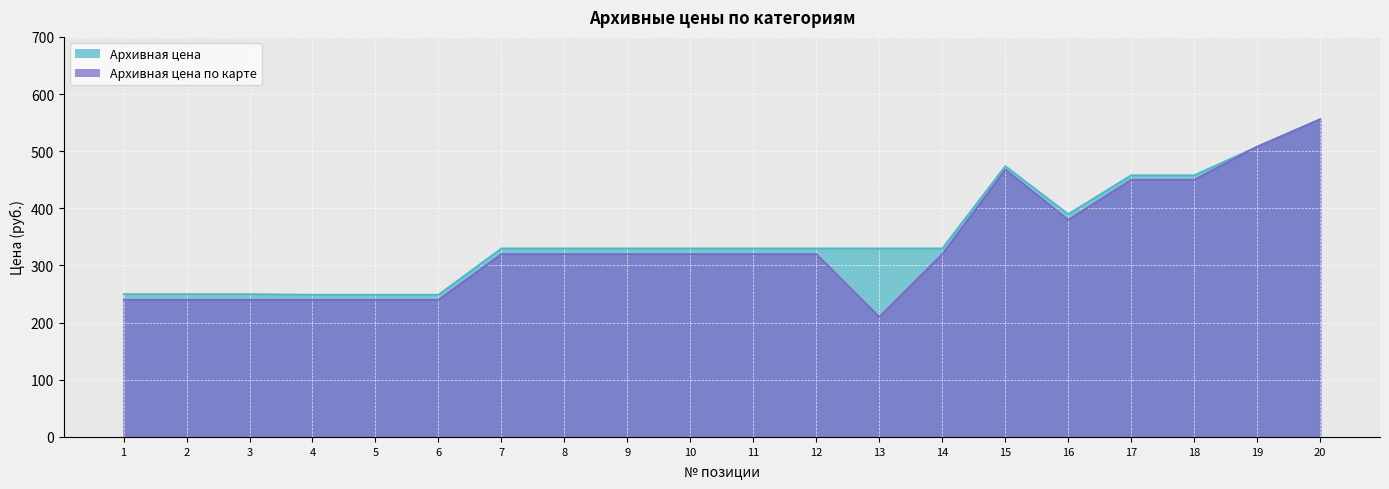

How many distinct data groups are displayed?

2